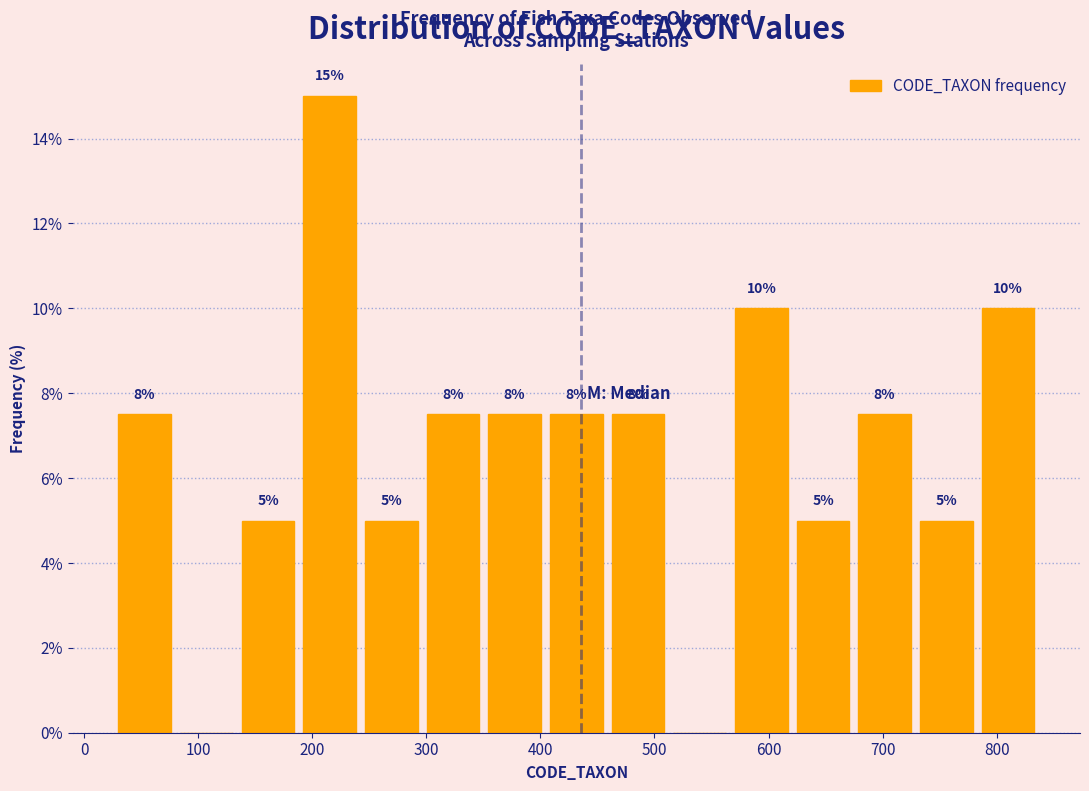

Which range on the x-axis has the tallest bar?

190 to 240